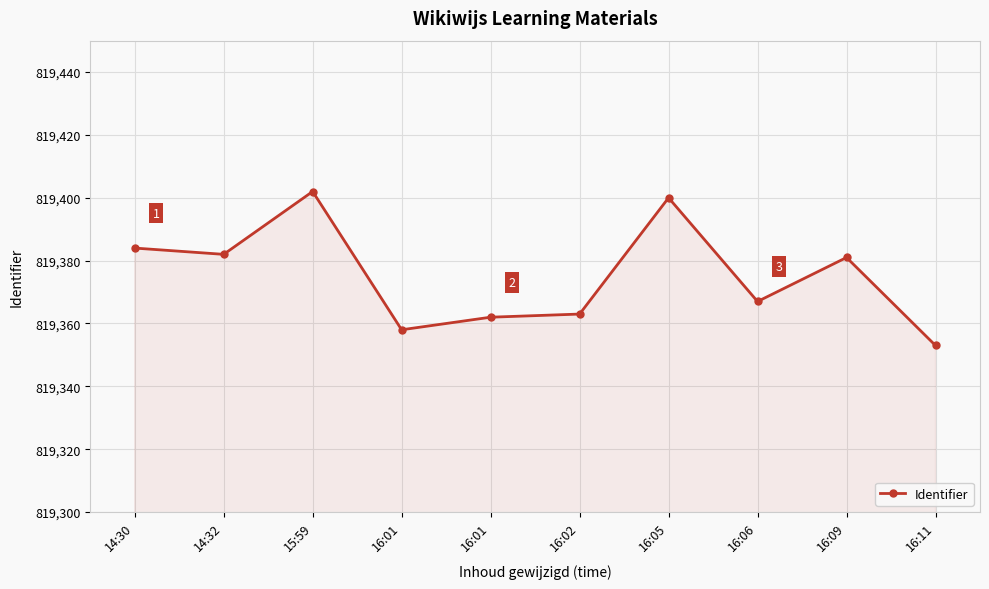

How many lines are shown in the chart?

1